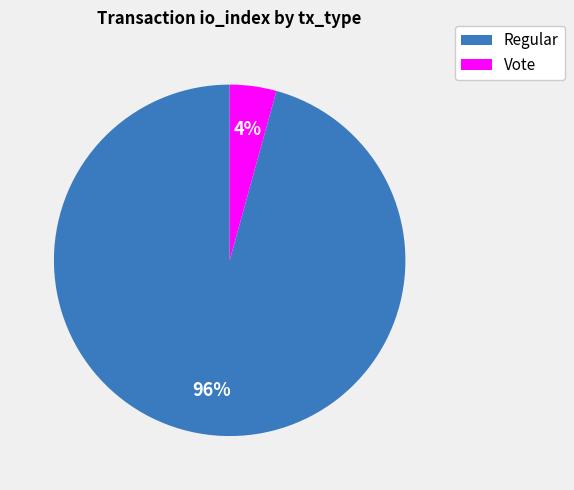

Is there any slice that represents more than half of the pie?

Yes